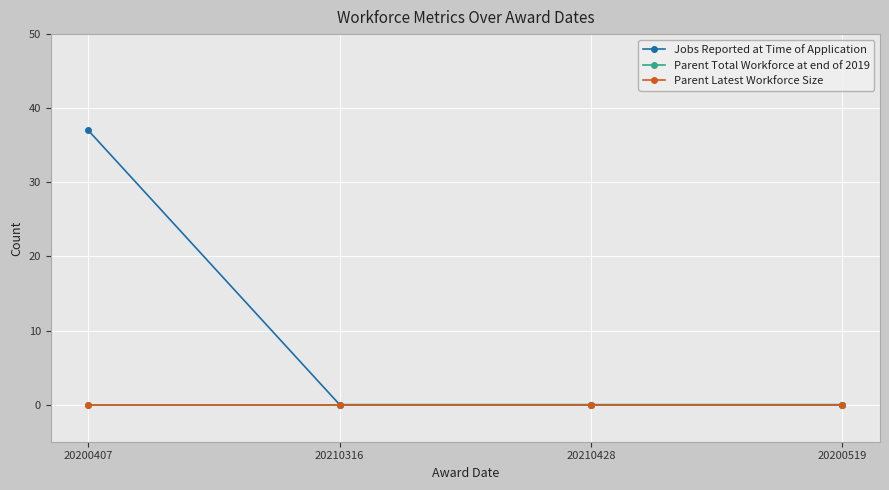

Reading right to left, transcribe all the data shown in this chart.

Jobs Reported at Time of Application: 20200519=0	20210428=0	20210316=0	20200407=37
Parent Total Workforce at end of 2019: 20200519=0	20210428=0	20210316=0	20200407=0
Parent Latest Workforce Size: 20200519=0	20210428=0	20210316=0	20200407=0